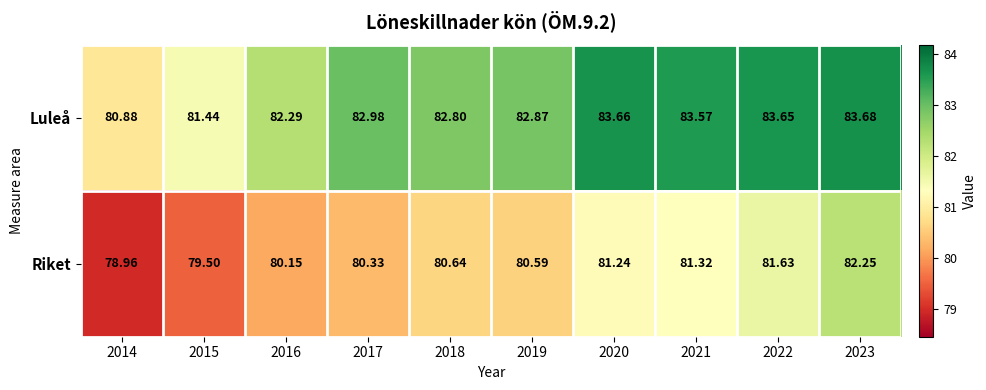

List the series in order of their overall mean, highest first.

Luleå, Riket